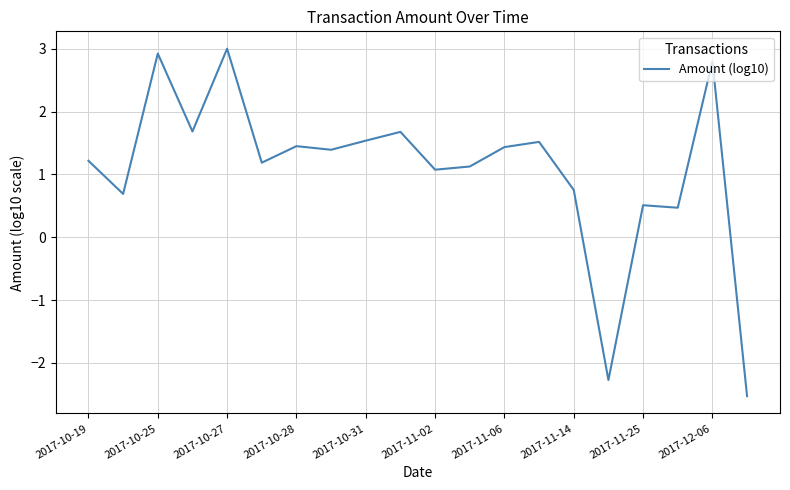

What is the difference between the maximum and minimum values?

5.5